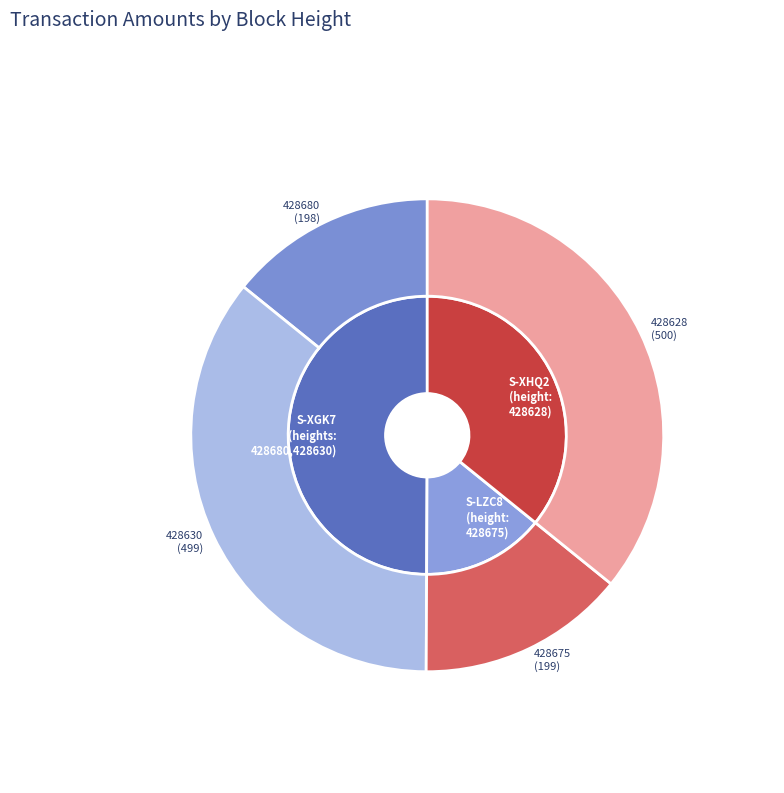

How many segments does this pie chart have?

4